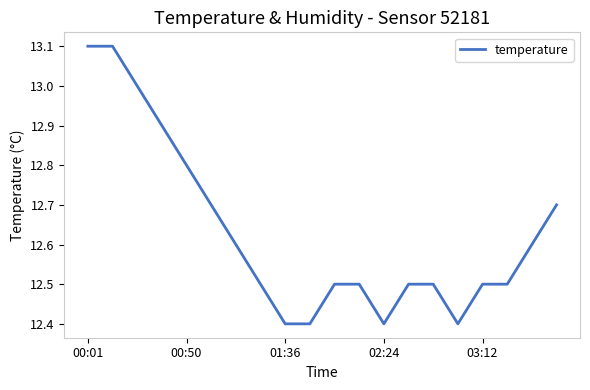

Reading left to right, what are all the values shown in this chart?

13.1	13.1	13.0	12.9	12.8	12.7	12.6	12.5	12.4	12.4	12.5	12.5	12.4	12.5	12.5	12.4	12.5	12.5	12.6	12.7